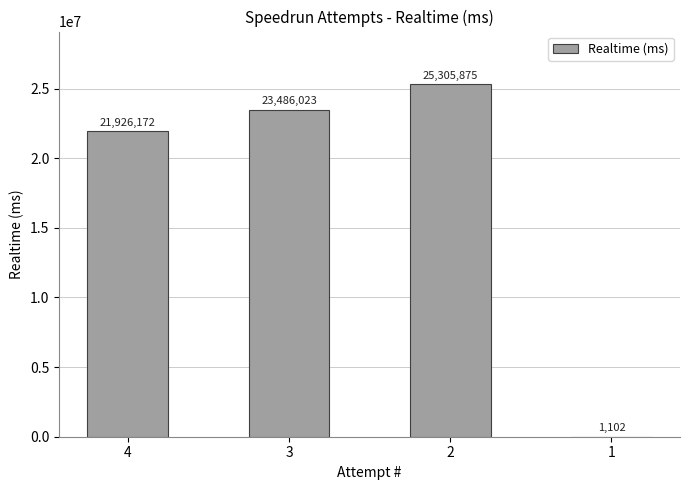

What is the maximum value shown in the chart?

25305875